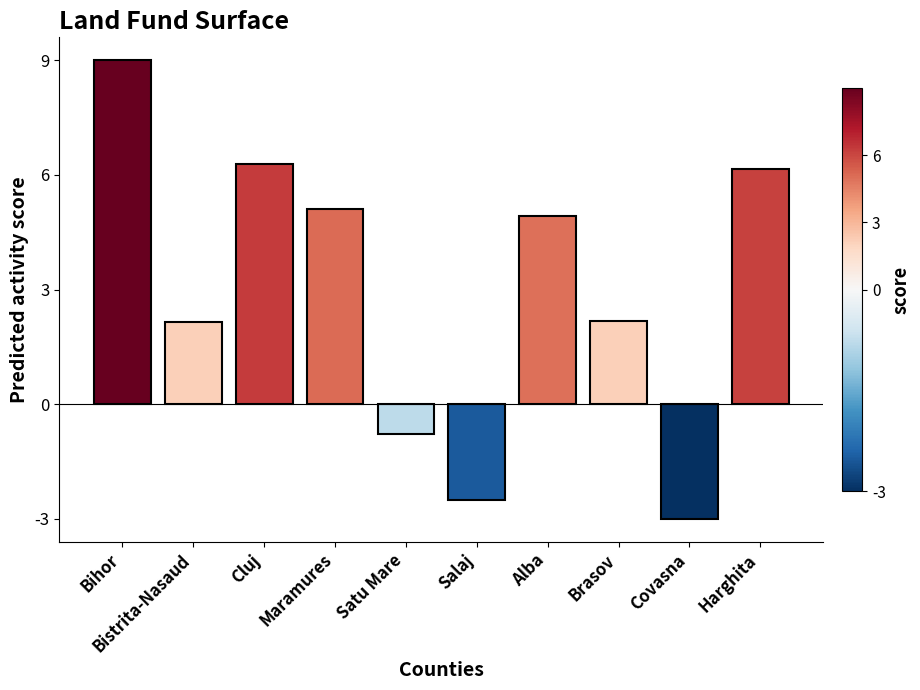

How many values are below 4?

5